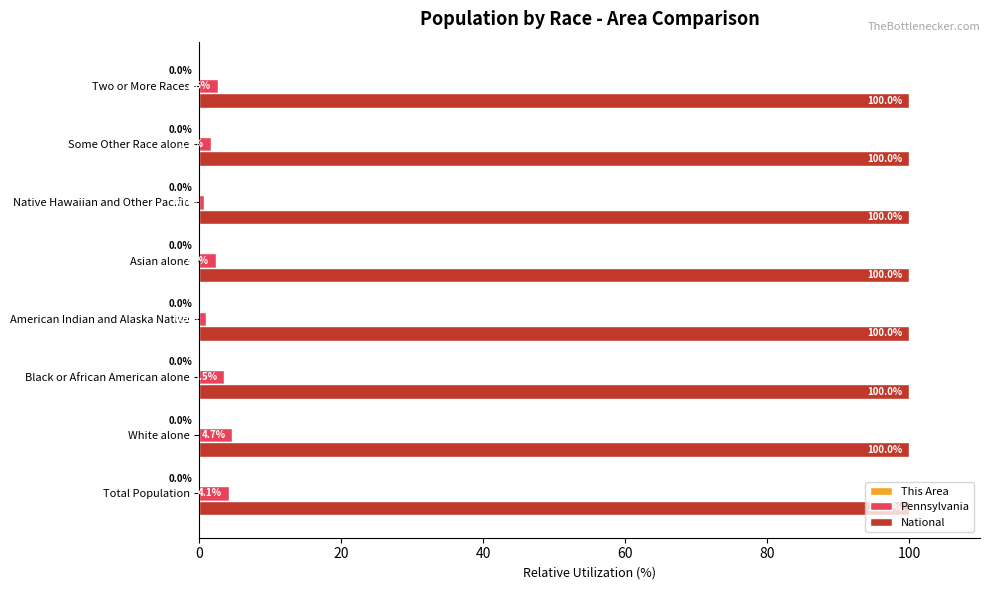

What is the maximum value for Pennsylvania?

4.7